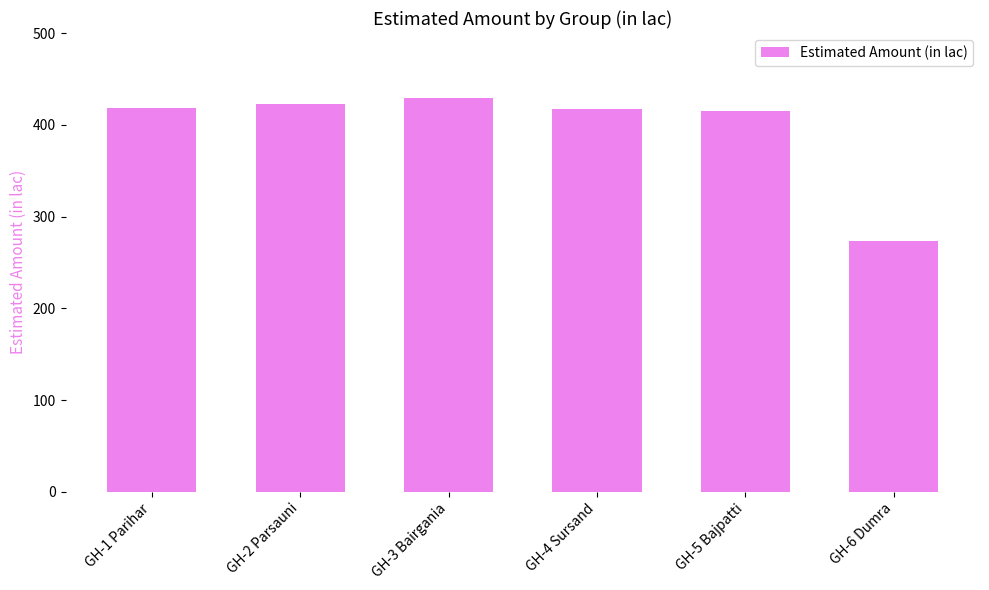

What is the label of the 2nd bar from the left?

GH-2 Parsauni